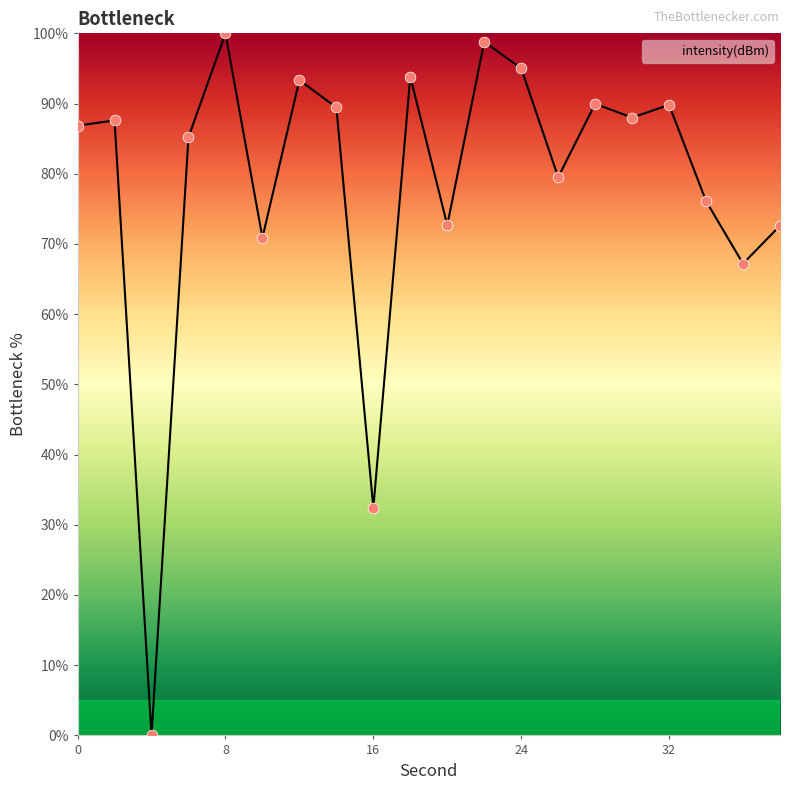

What is the greatest value displayed?

100.0